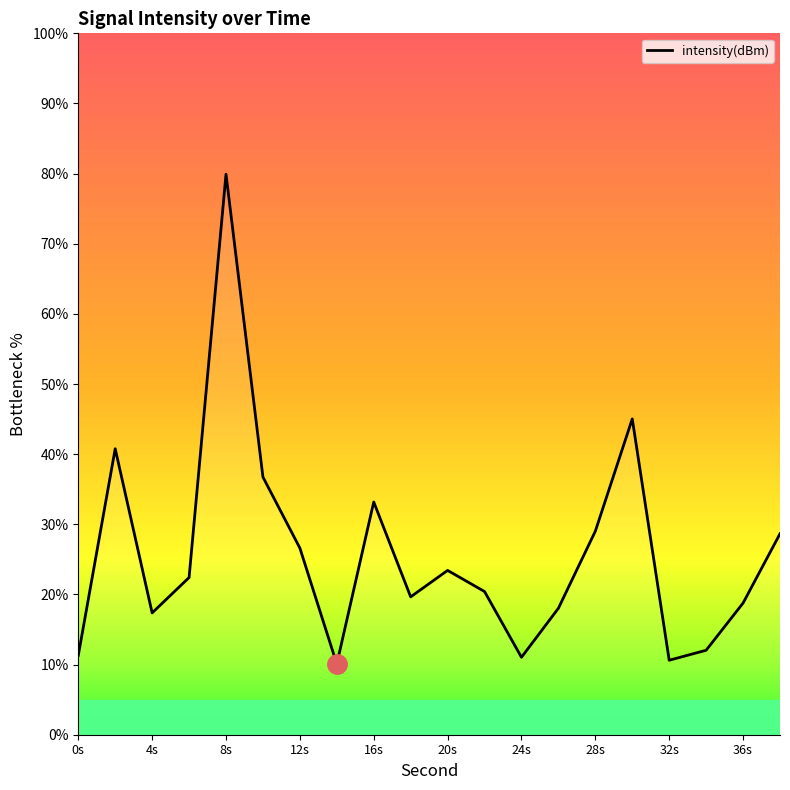

What is the minimum value shown in the chart?

10.1